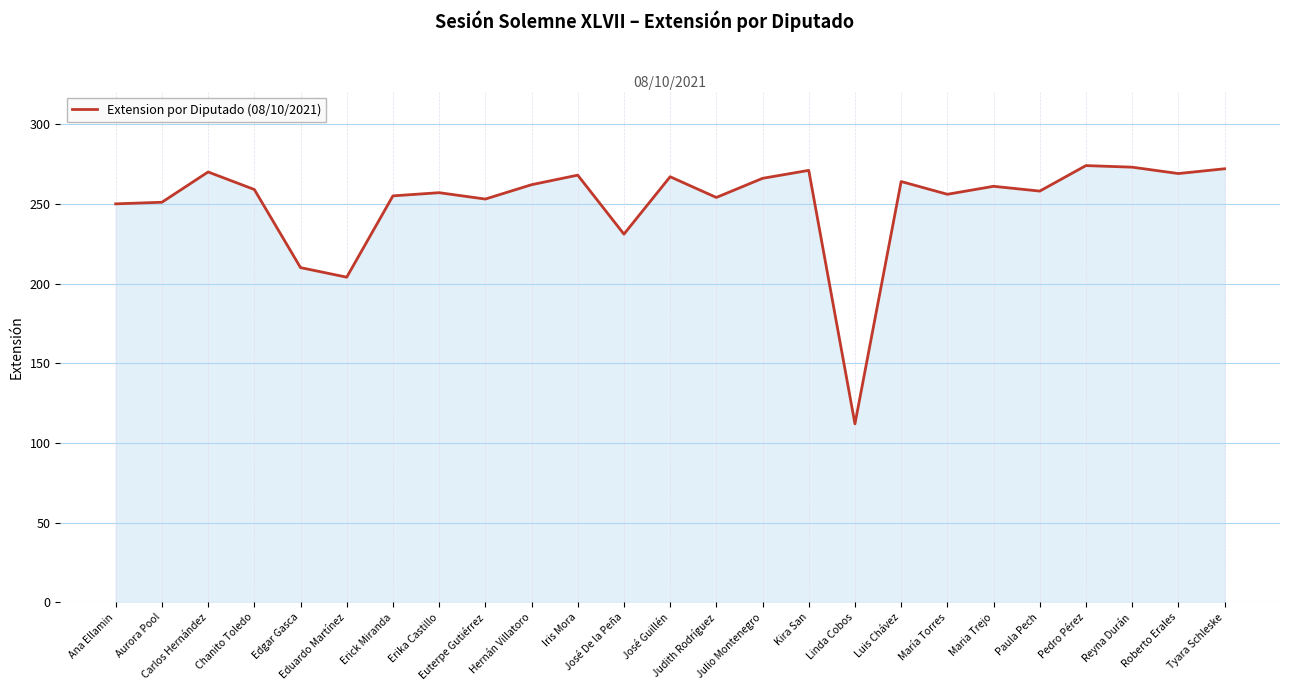

What is the greatest value displayed?

274